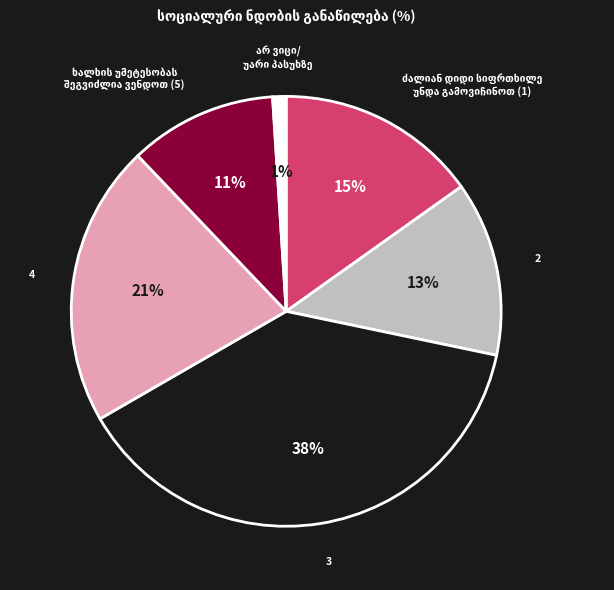

Count the number of slices in the pie.

6